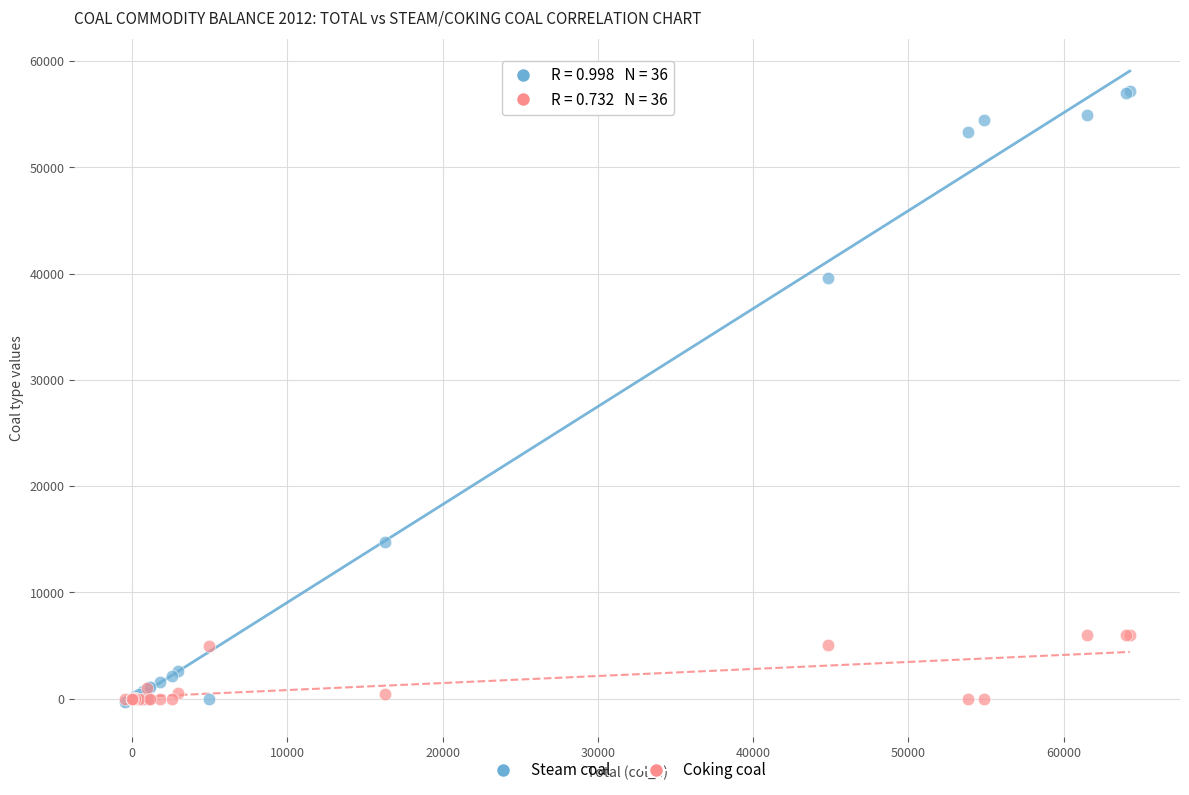

In the Steam coal series, what Y value is closest to 28422?

39619.3